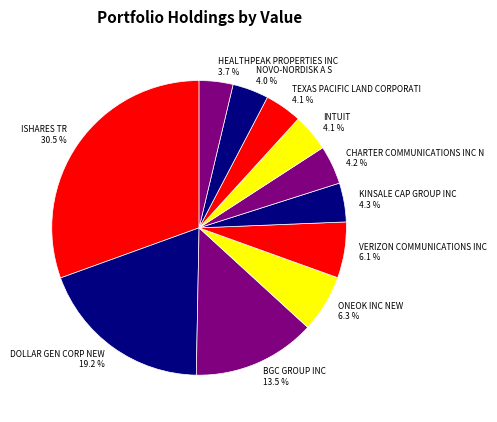

How many slices are in this pie chart?

11